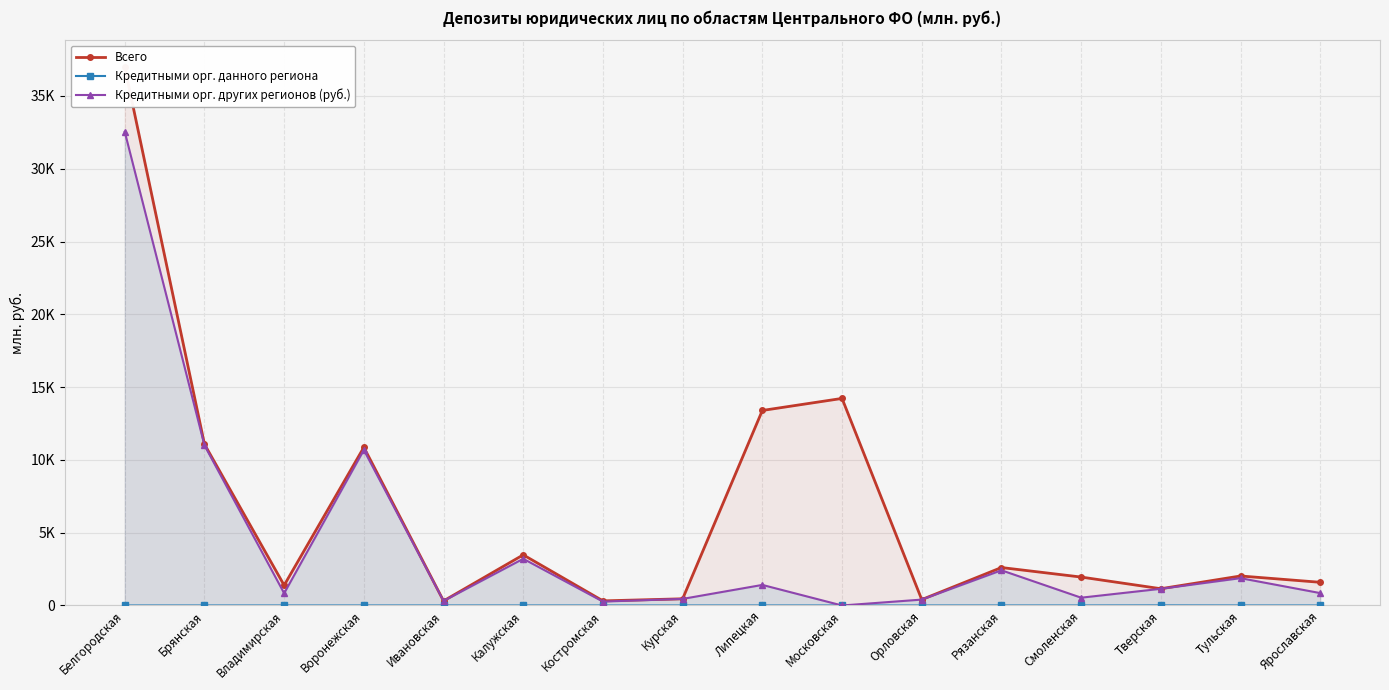

What is the difference between the maximum and minimum values in the Всего series?

36666